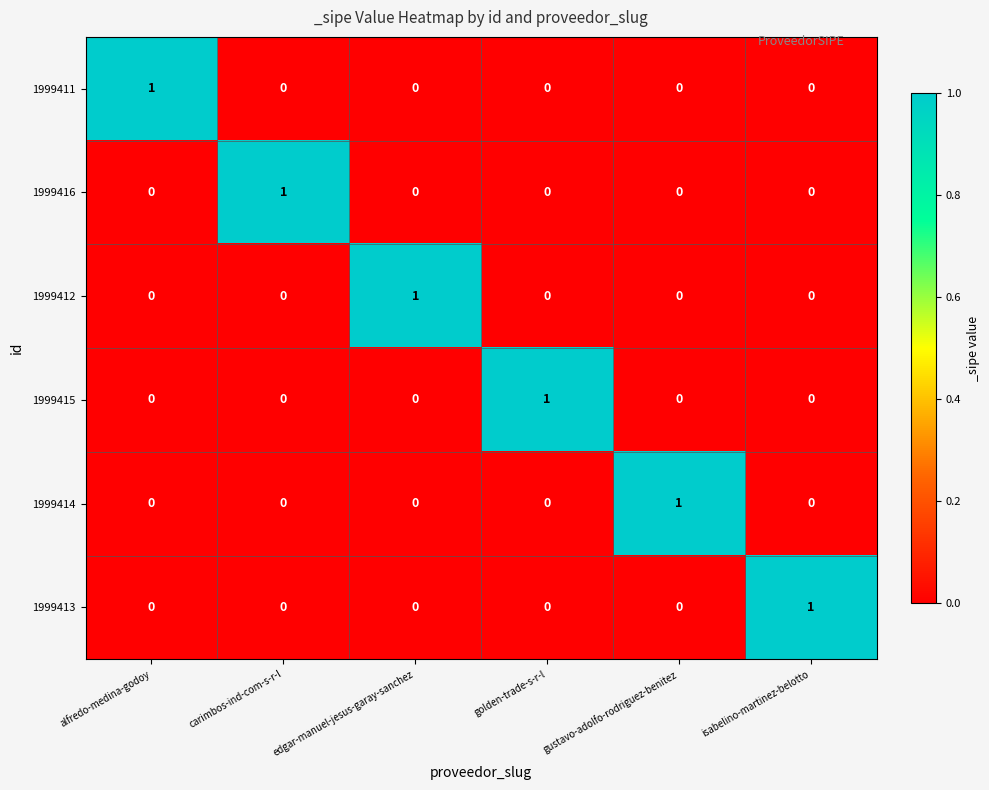

The value of 1999414 at edgar-manuel-jesus-garay-sanchez is 1. True or false?

False